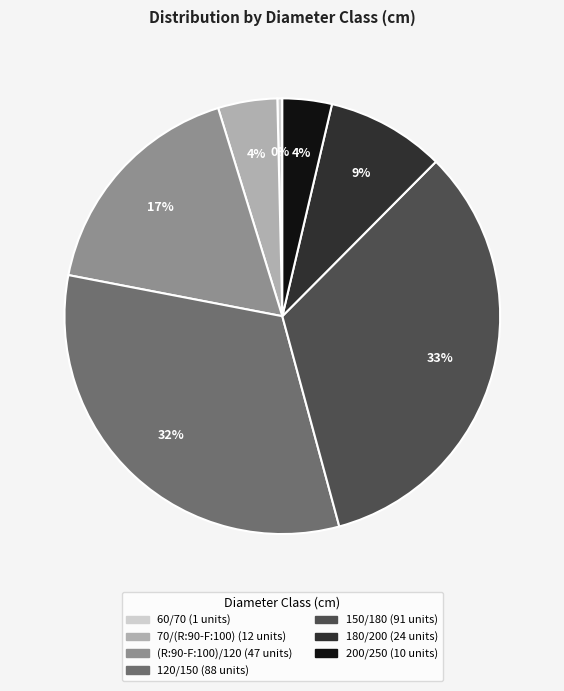

True or false: (R:90-F:100)/120 accounts for 17% of the total.

True